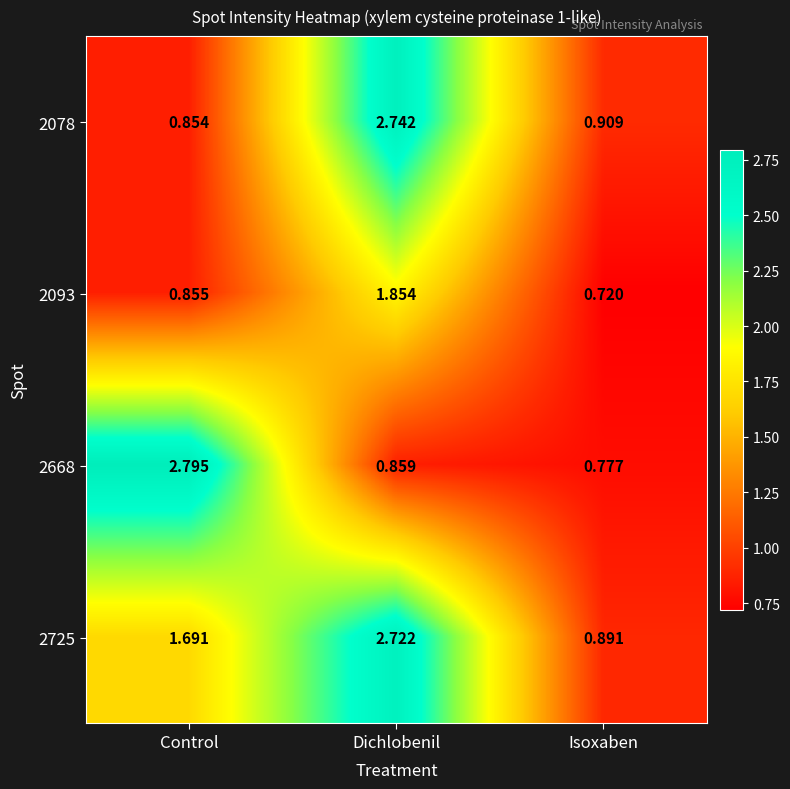

List the labels in order of 2668 value, largest first.

Control, Dichlobenil, Isoxaben